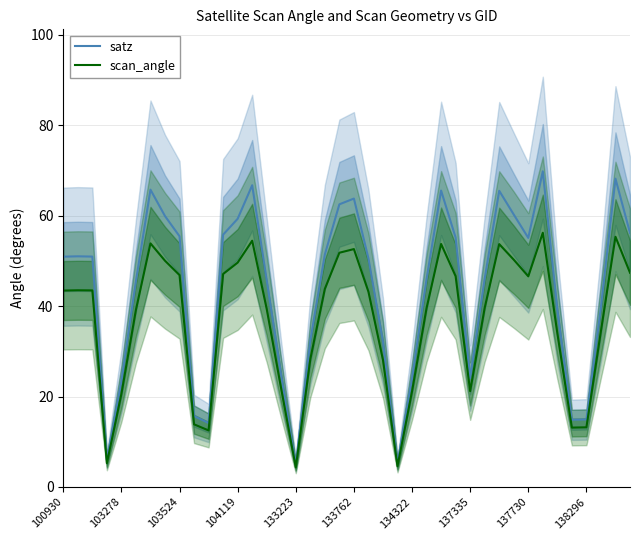

The value of satz at 137730 is 55.1. True or false?

True